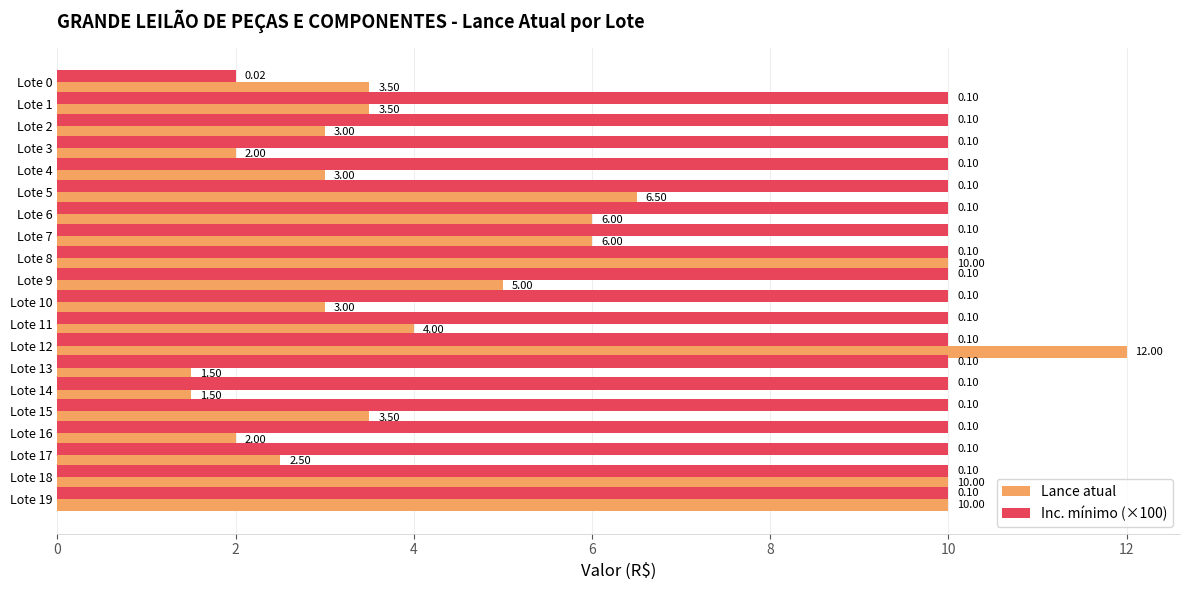

How many data points in Inc. mínimo (×100) are less than 10?

1